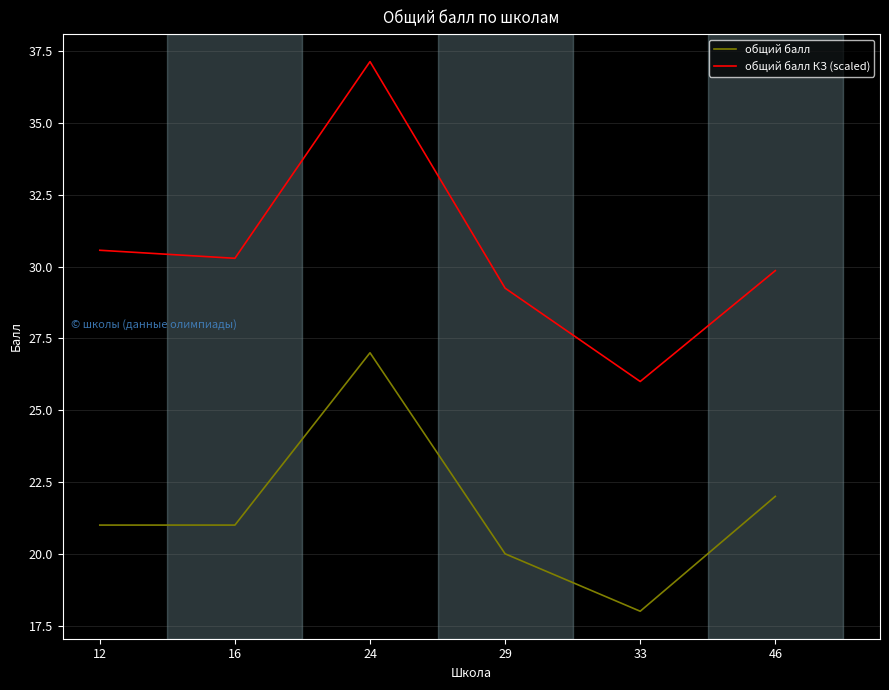

True or false: общий балл КЗ (scaled) and общий балл cross at least once.

False